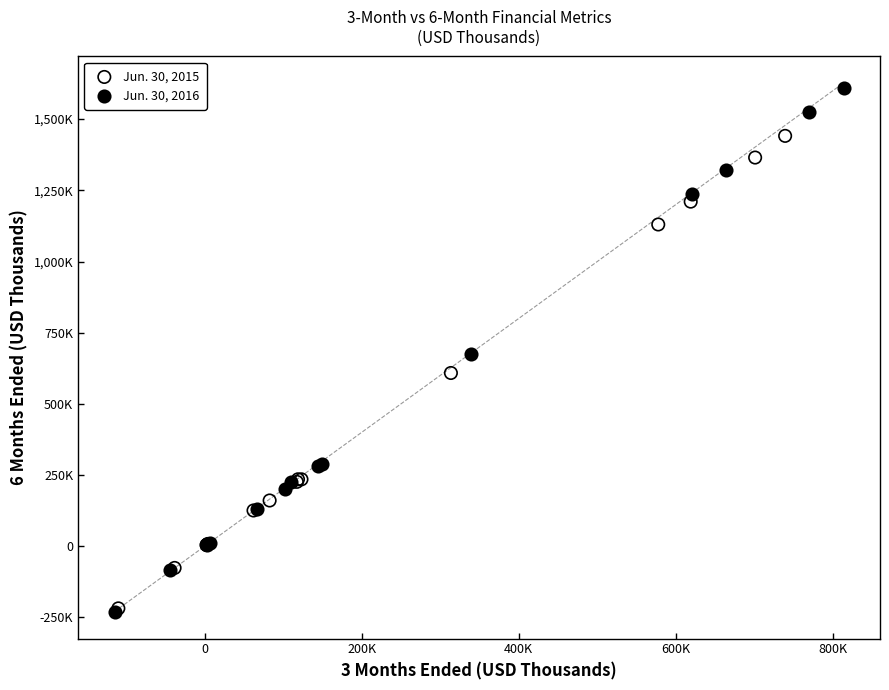

What are all the series names shown in the legend?

Jun. 30, 2015, Jun. 30, 2016